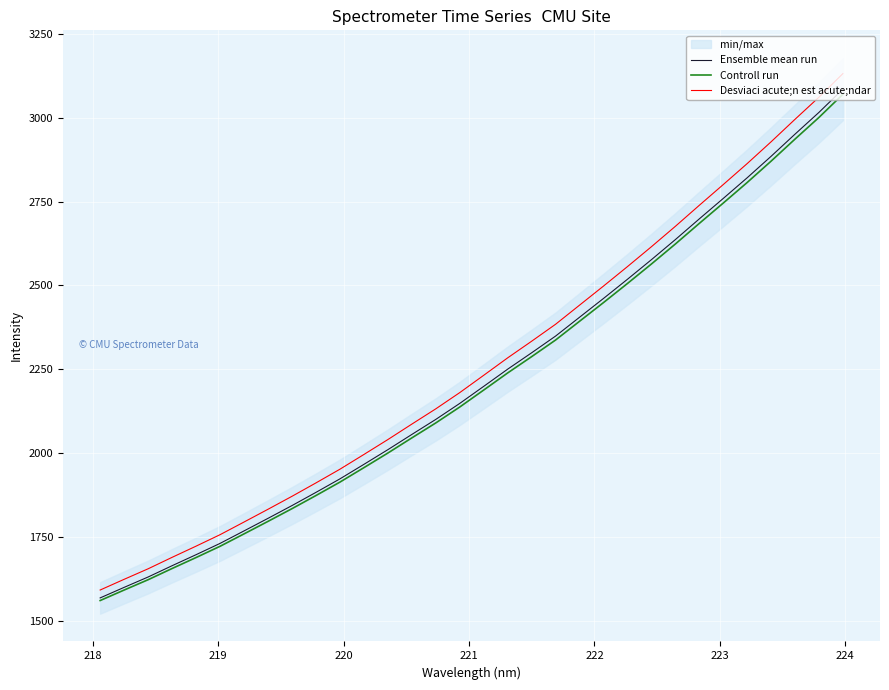

Rank the series by their maximum value, from lowest to highest.

Controll run, Ensemble mean run, Desviaci acute;n est acute;ndar